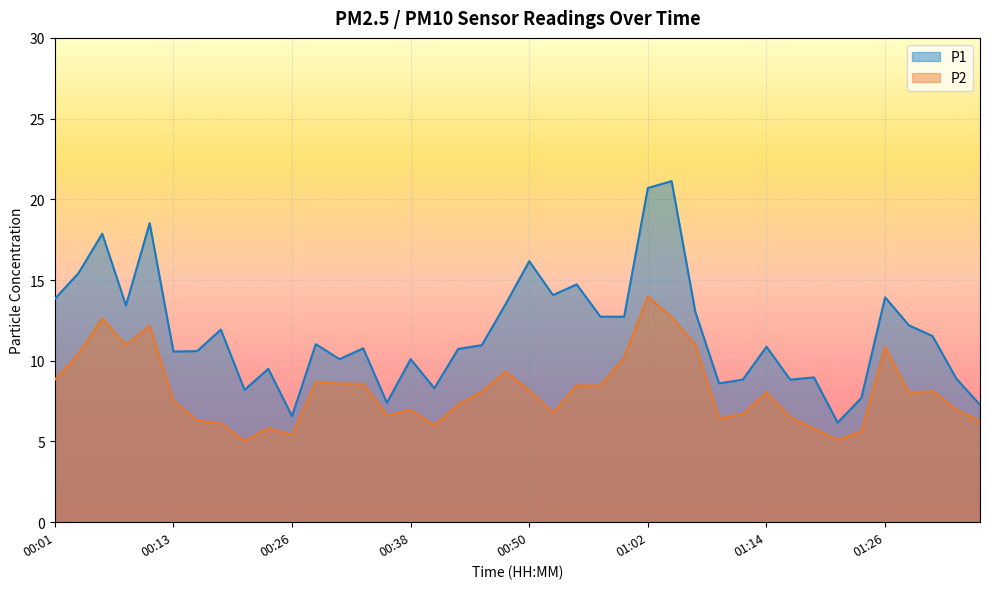

Reading right to left, transcribe all the data shown in this chart.

P1: 7.3	8.9	11.5	12.2	13.9	7.7	6.2	9.0	8.8	10.9	8.8	8.6	13.0	21.1	20.7	12.7	12.7	14.7	14.1	16.2	13.5	11.0	10.7	8.3	10.1	7.4	10.8	10.1	11.0	6.6	9.5	8.2	11.9	10.6	10.6	18.5	13.4	17.9	15.4	13.8
P2: 6.3	7.0	8.1	8.0	10.9	5.6	5.1	5.8	6.5	8.0	6.7	6.4	11.0	12.7	14.0	10.2	8.5	8.5	6.8	8.2	9.3	8.1	7.3	6.0	7.0	6.6	8.6	8.6	8.7	5.4	5.8	5.0	6.1	6.3	7.5	12.2	11.0	12.6	10.4	8.8